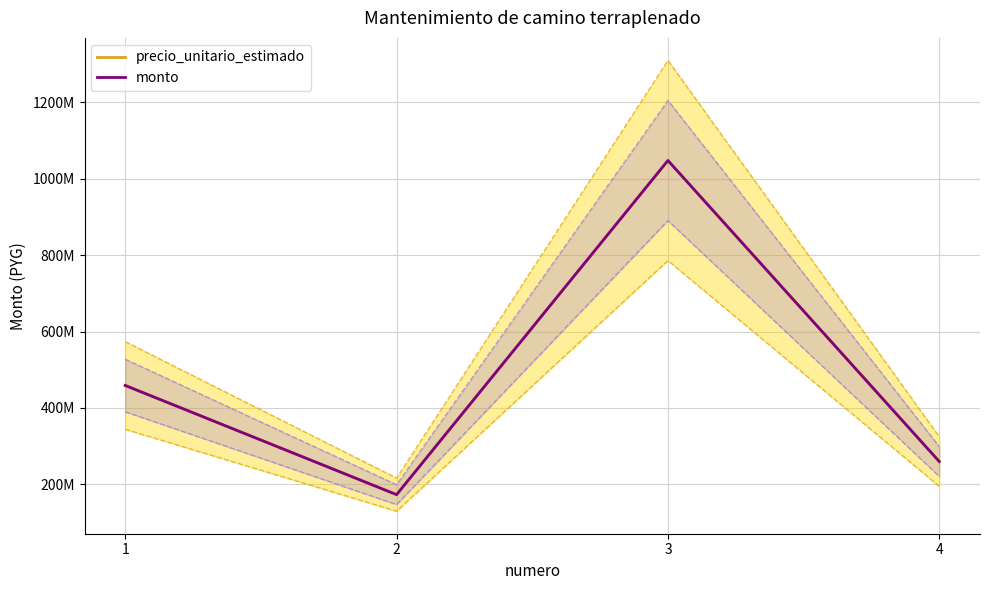

At which label does monto first exceed 458972156?

3